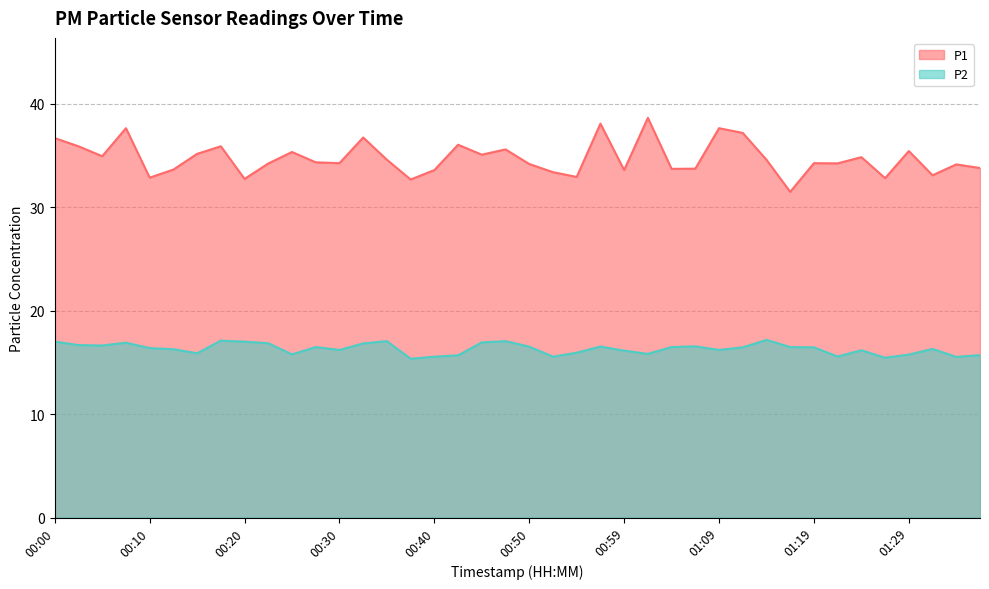

How many lines are shown in the chart?

2